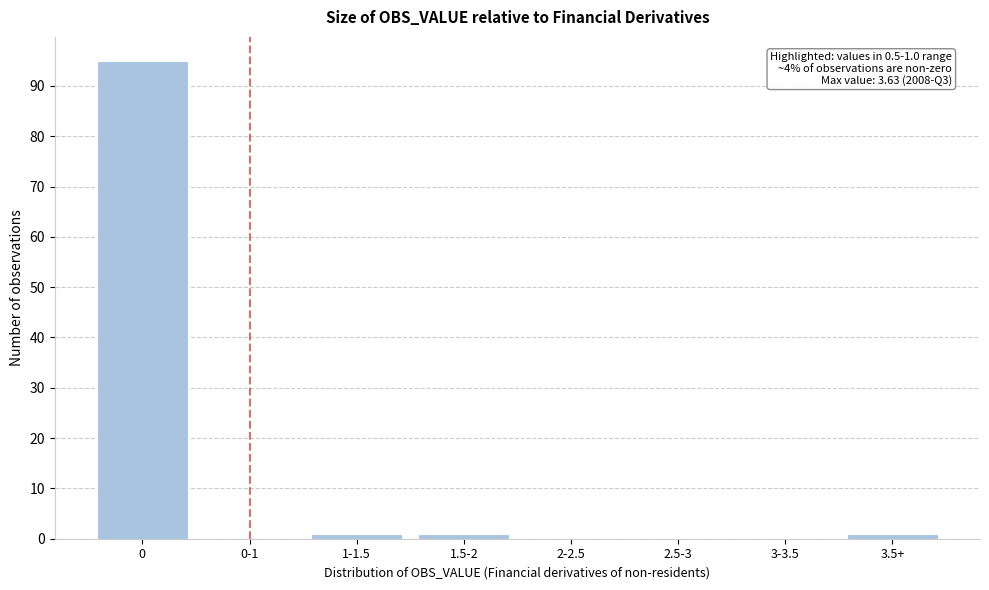

Reading right to left, list all the values displayed in this chart.

3.5+=1	3-3.5=0	2.5-3=0	2-2.5=0	1.5-2=1	1-1.5=1	0-1=0	0=95